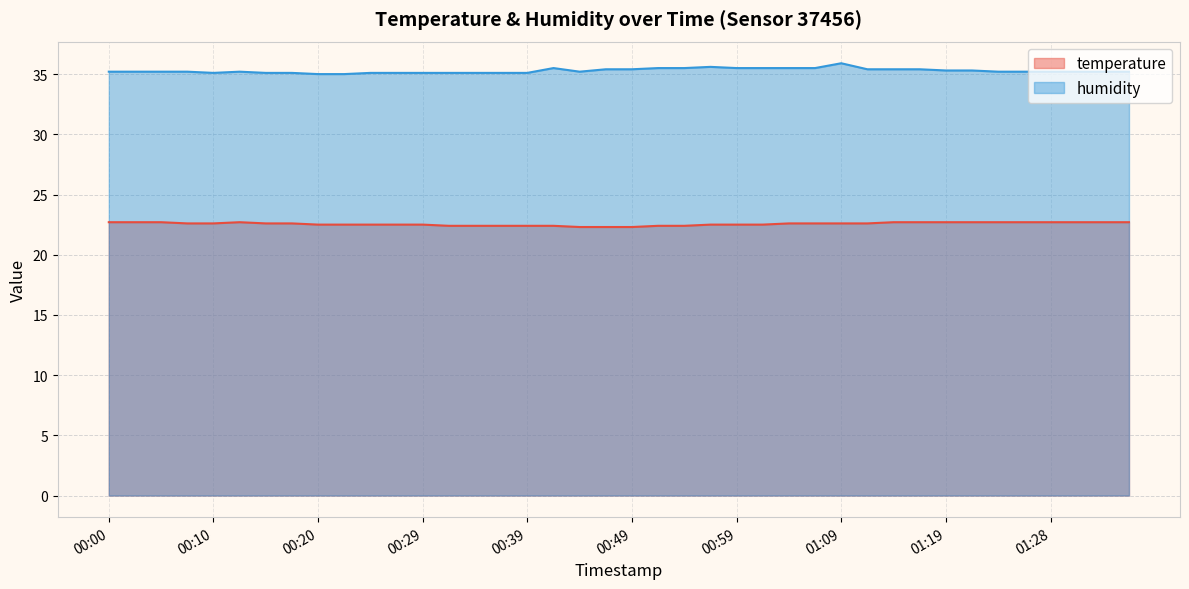

What are all the series names shown in the legend?

temperature, humidity